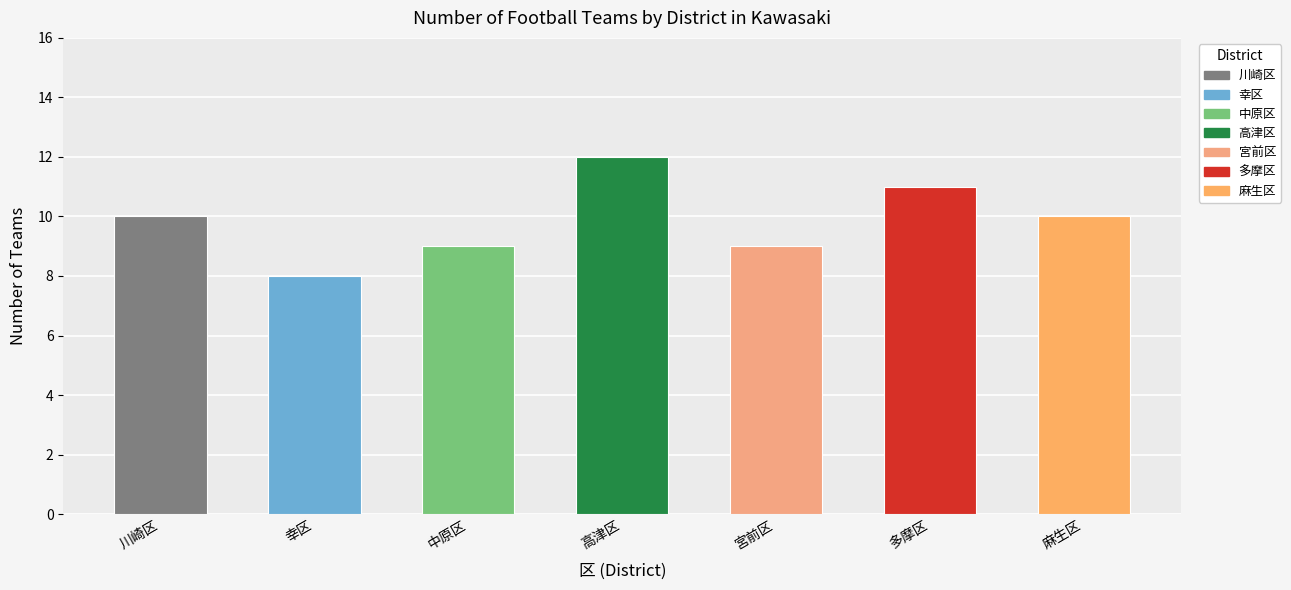

What is the sum of the values at 幸区 and 多摩区?

19